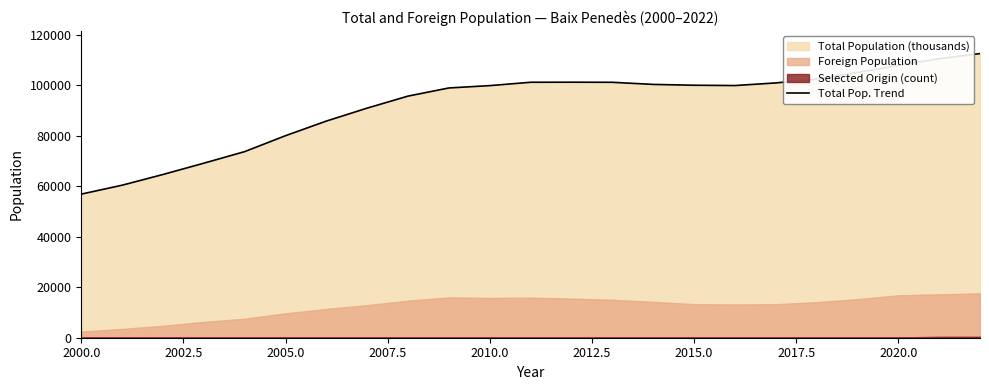

Does the chart have visible grid lines?

No